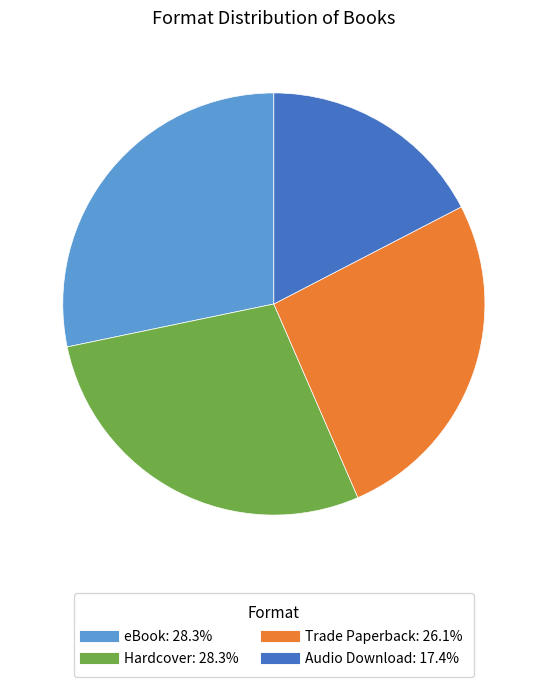

Does Audio Download represent more than half of the total?

No